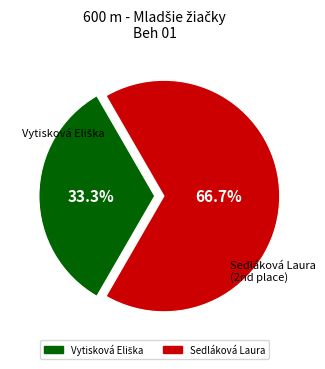

Does any single category account for the majority?

Yes